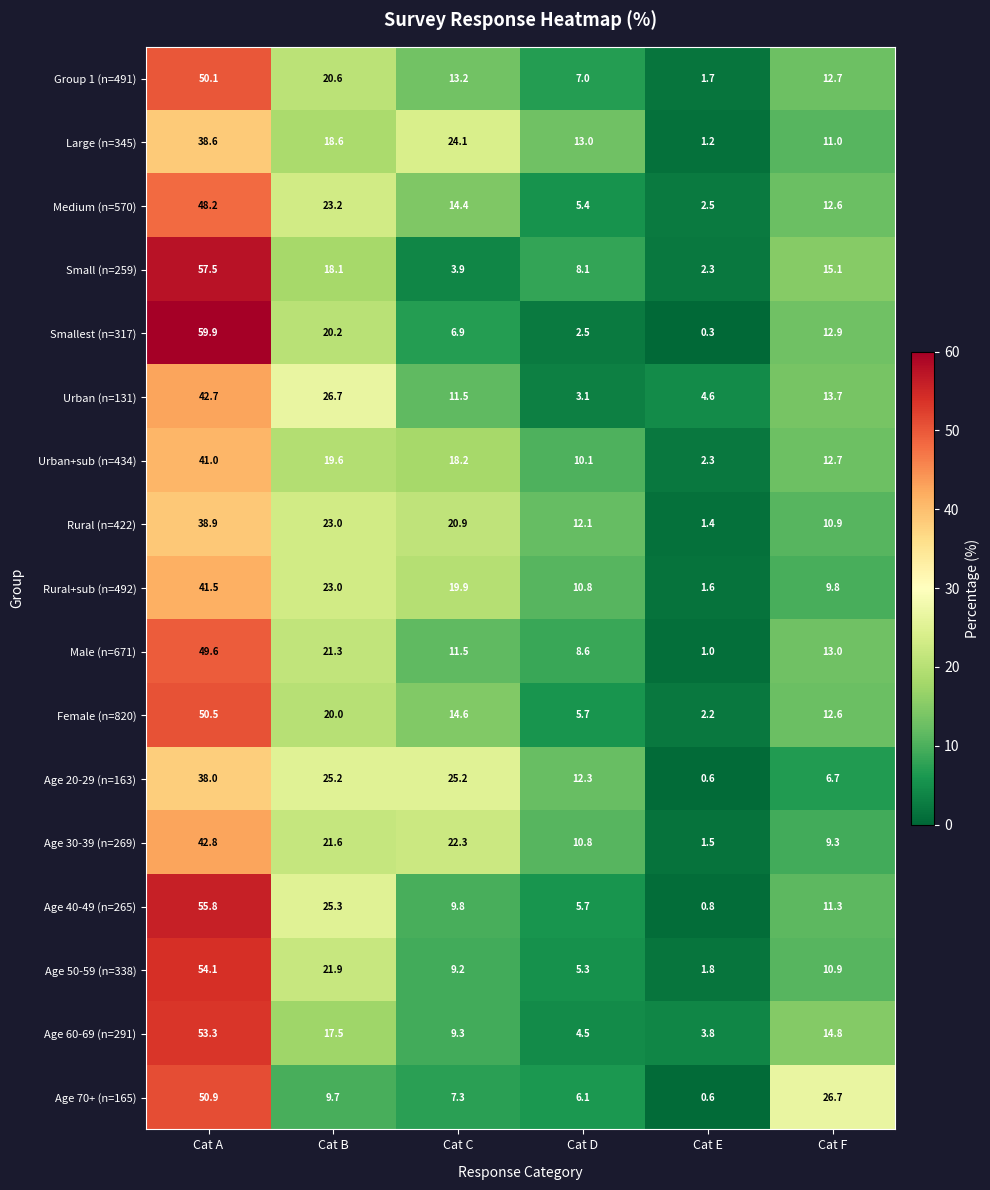

What is the difference between the Age 60-69 (n=291) values at Cat B and Cat E?

13.7